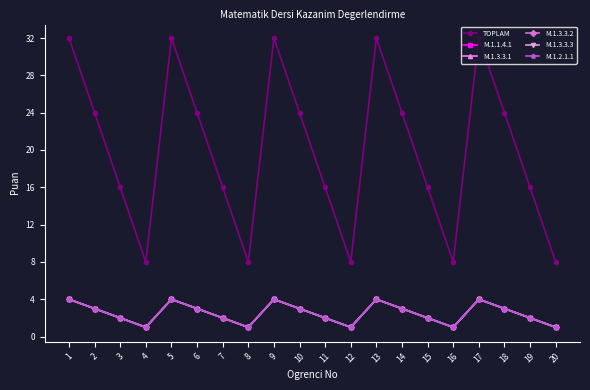

True or false: M.1.3.3.1 and M.1.2.1.1 intersect in this chart.

False